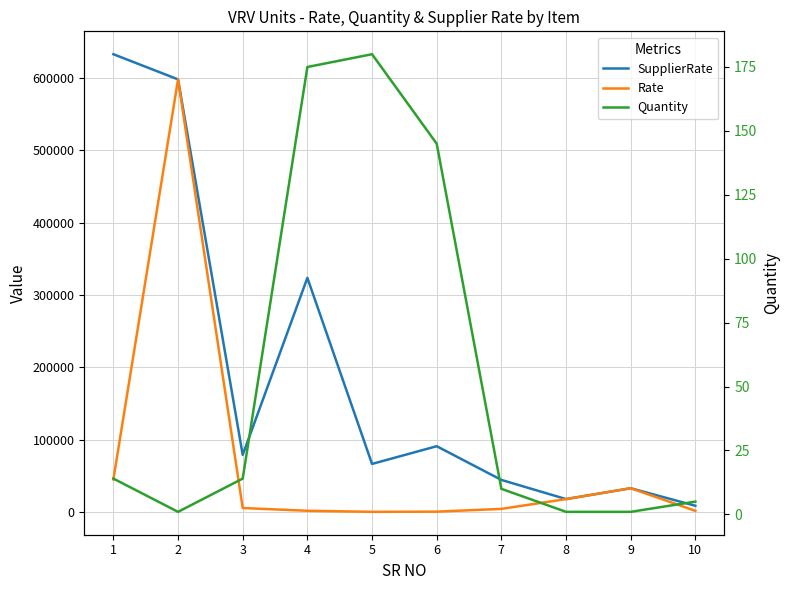

The Rate series shows 45200 at 1. True or false?

True